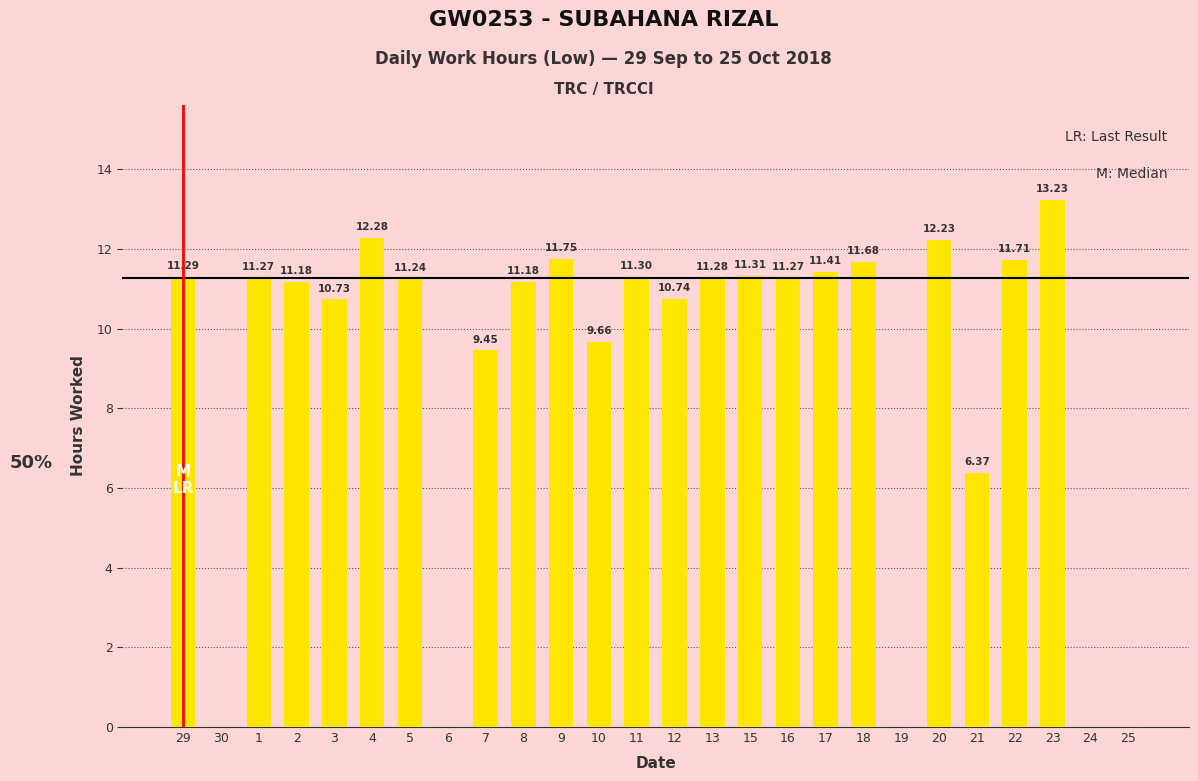

What is the change in value from 30 to 1?

+11.3